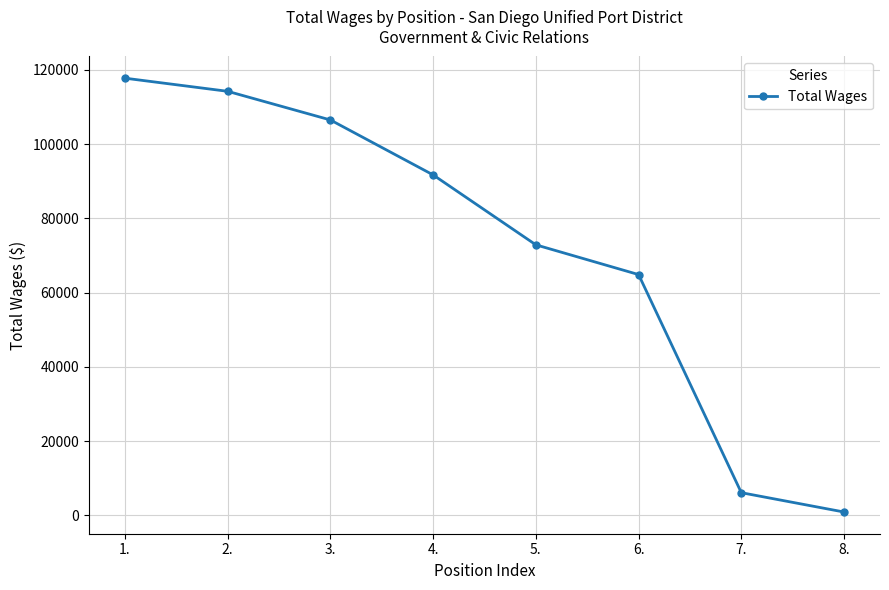

Rank the categories by value from lowest to highest.

8., 7., 6., 5., 4., 3., 2., 1.